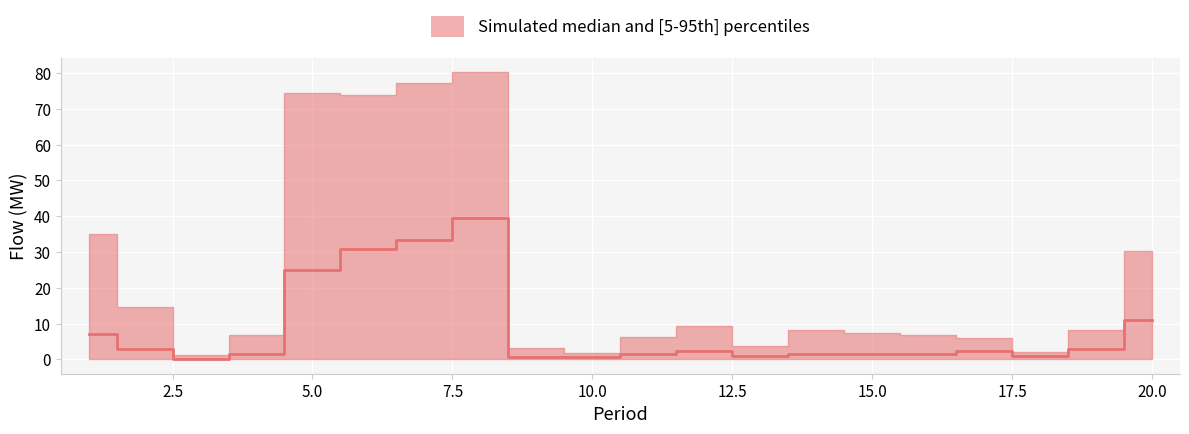

How many series are shown in this chart?

1